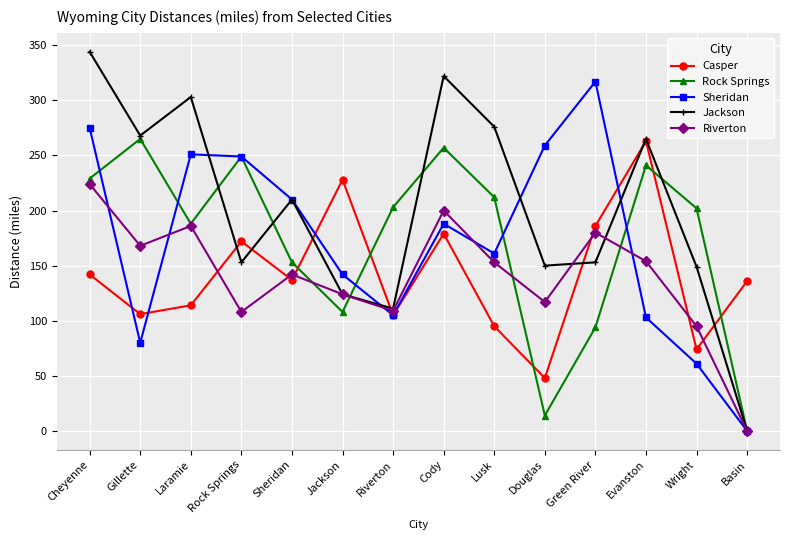

What is the total value across all series at Sheridan?

852